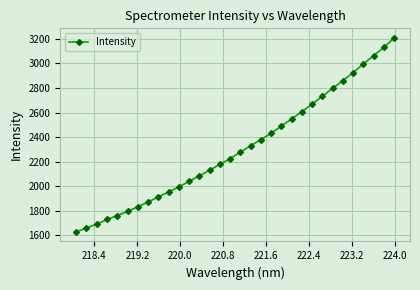

True or false: there are more than 1 points higher than both neighbors.

False